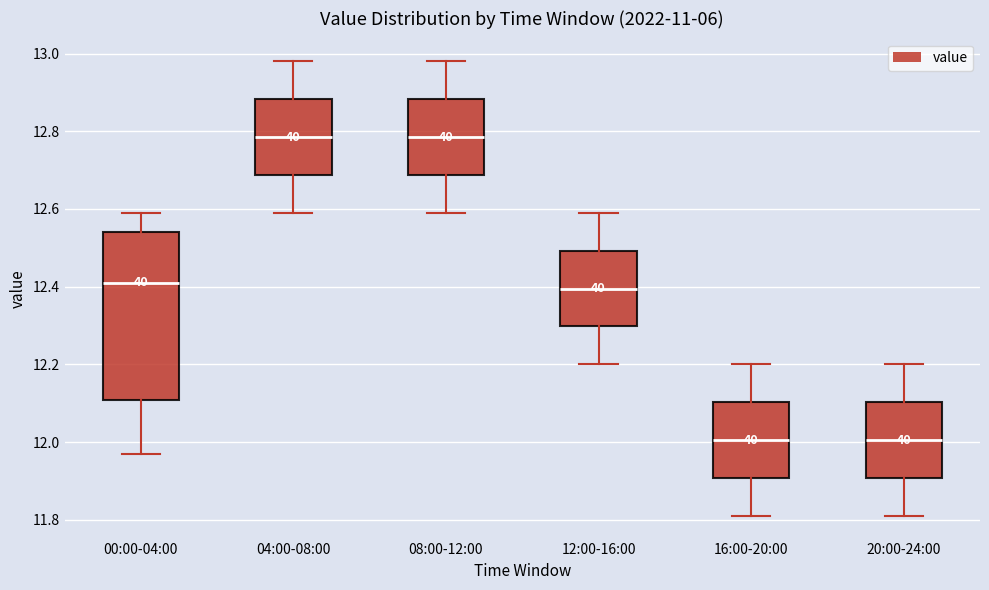

Reading left to right, transcribe this box plot: for each box, give where its median line is, the range the box spans, and where its two whiskers end, as read against the y-axis. The values are not printed on the chart, so give them approximately, as read against the axis.

00:00-04:00: median 12.42, box 12.10 to 12.54, whiskers 11.98 to 12.60
04:00-08:00: median 12.78, box 12.68 to 12.88, whiskers 12.60 to 12.98
08:00-12:00: median 12.78, box 12.68 to 12.88, whiskers 12.60 to 12.98
12:00-16:00: median 12.40, box 12.30 to 12.50, whiskers 12.20 to 12.60
16:00-20:00: median 12.00, box 11.90 to 12.10, whiskers 11.82 to 12.20
20:00-24:00: median 12.00, box 11.90 to 12.10, whiskers 11.82 to 12.20